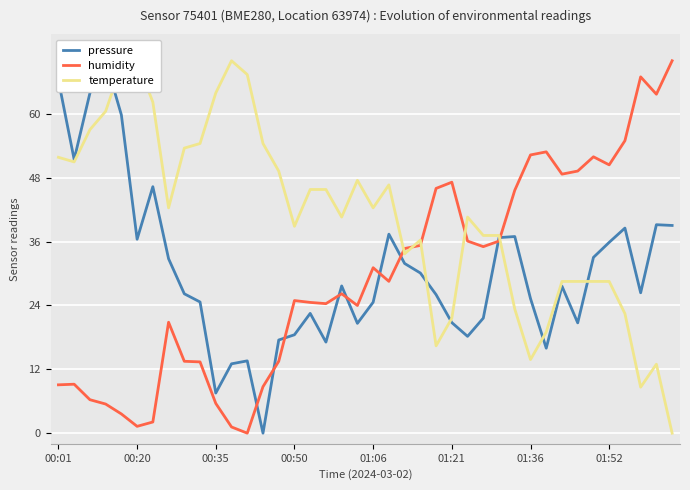

Which has a higher value, 01:21 or 00:20?

00:20